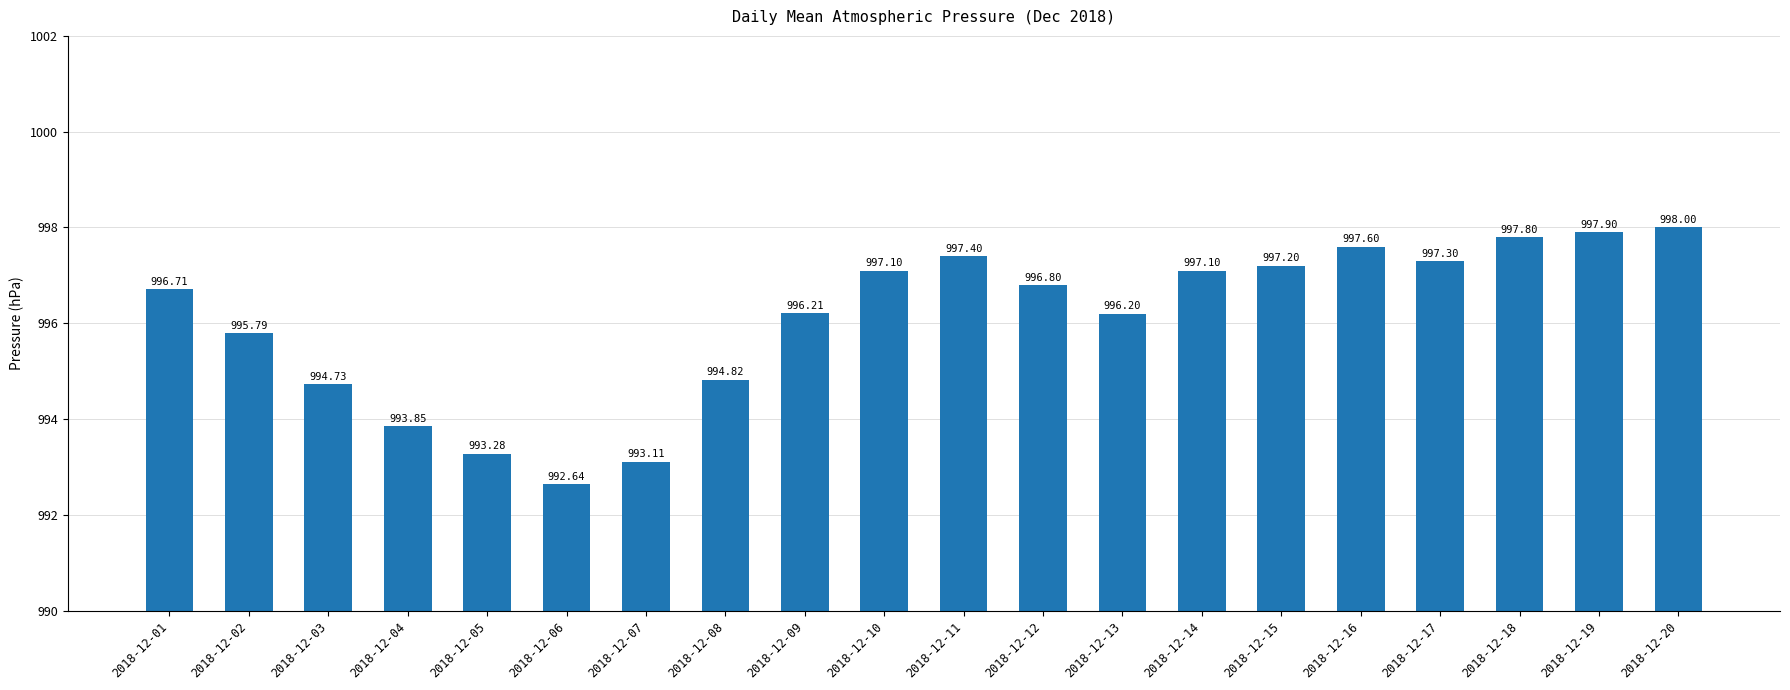

What value does the data have at 2018-12-19?

997.9